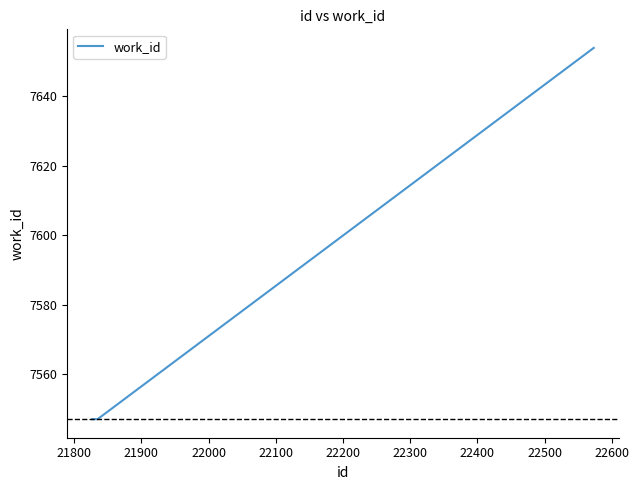

What is the average value?

7583